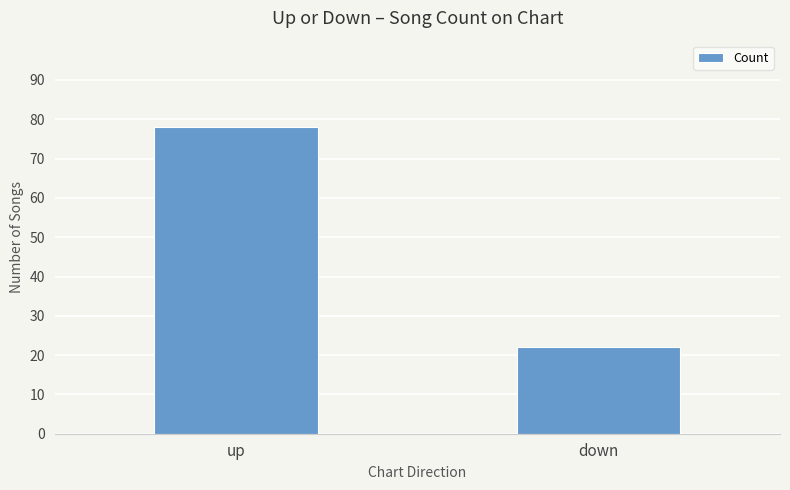

What value does the data have at up?

78